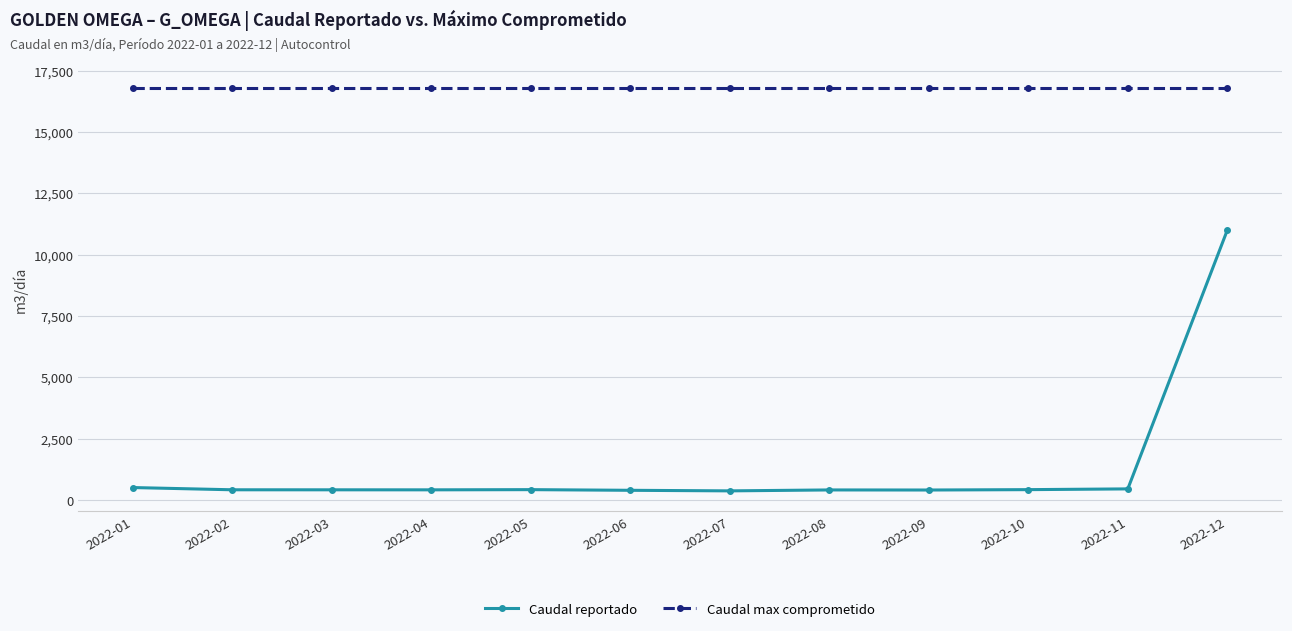

What is the minimum value for Caudal max comprometido?

16800.0